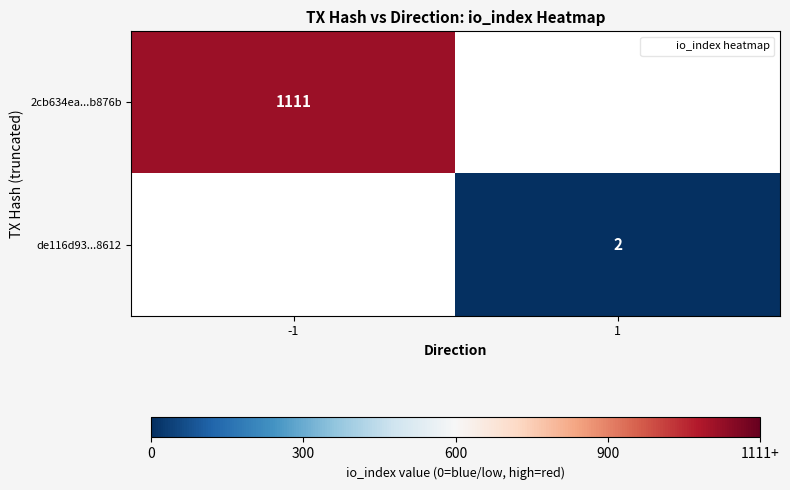

Rank the categories by de116d93...8612 value from lowest to highest.

-1, 1